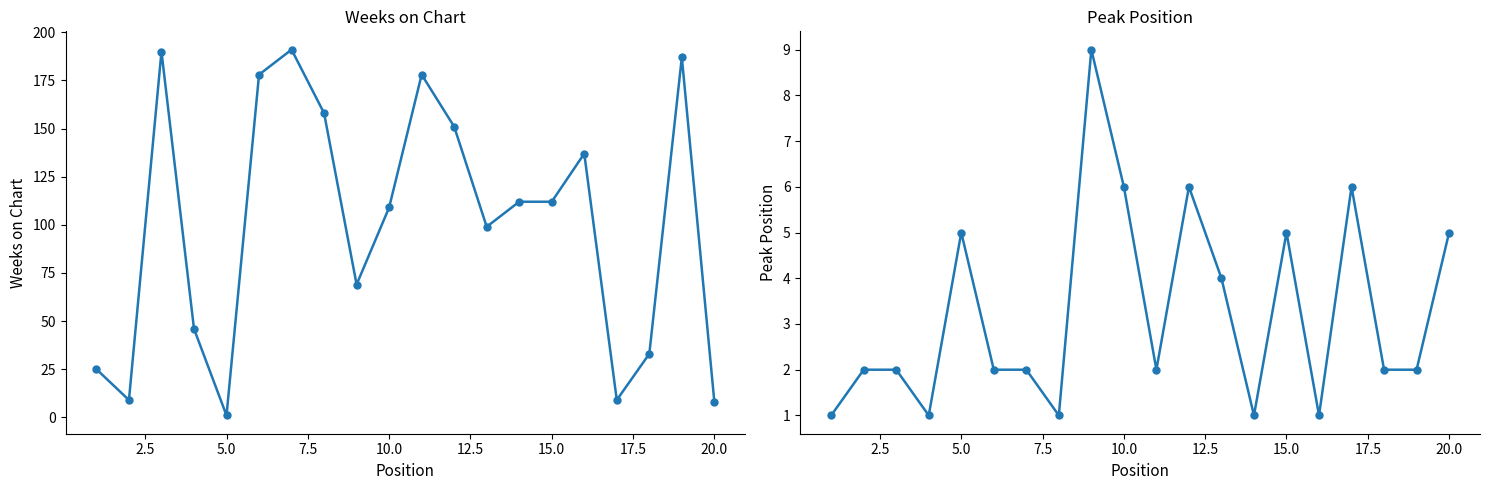

What are all the series names shown in the legend?

Weeks on Chart, Peak Position